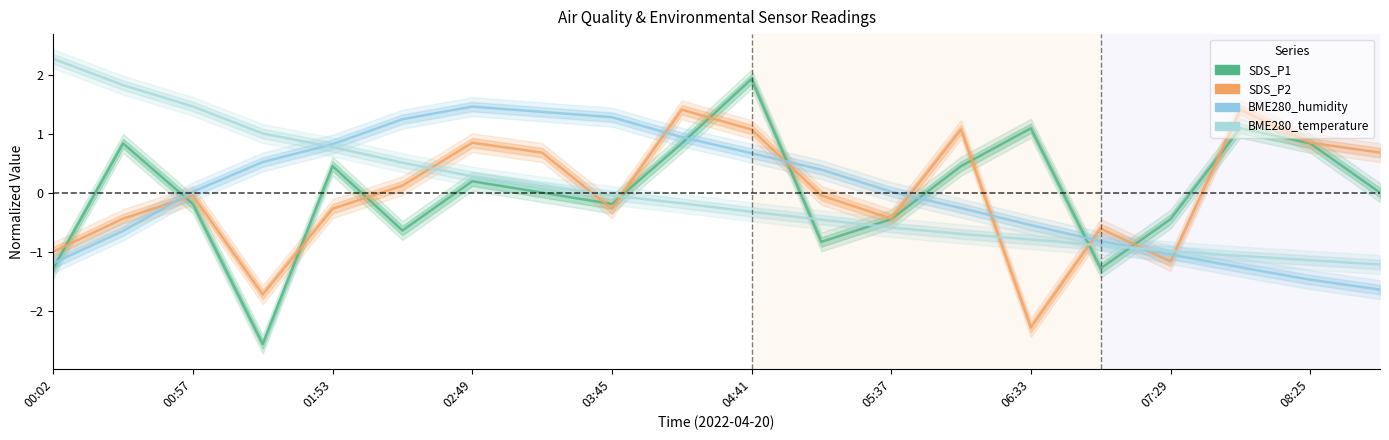

Is it true that SDS_P2 equals 0.7 at 08:25?

False